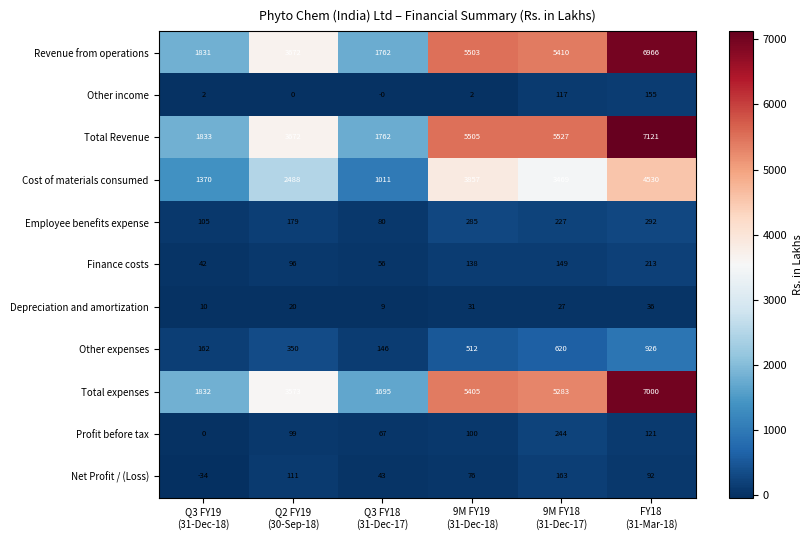

Which series has the widest spread of values?

Total Revenue